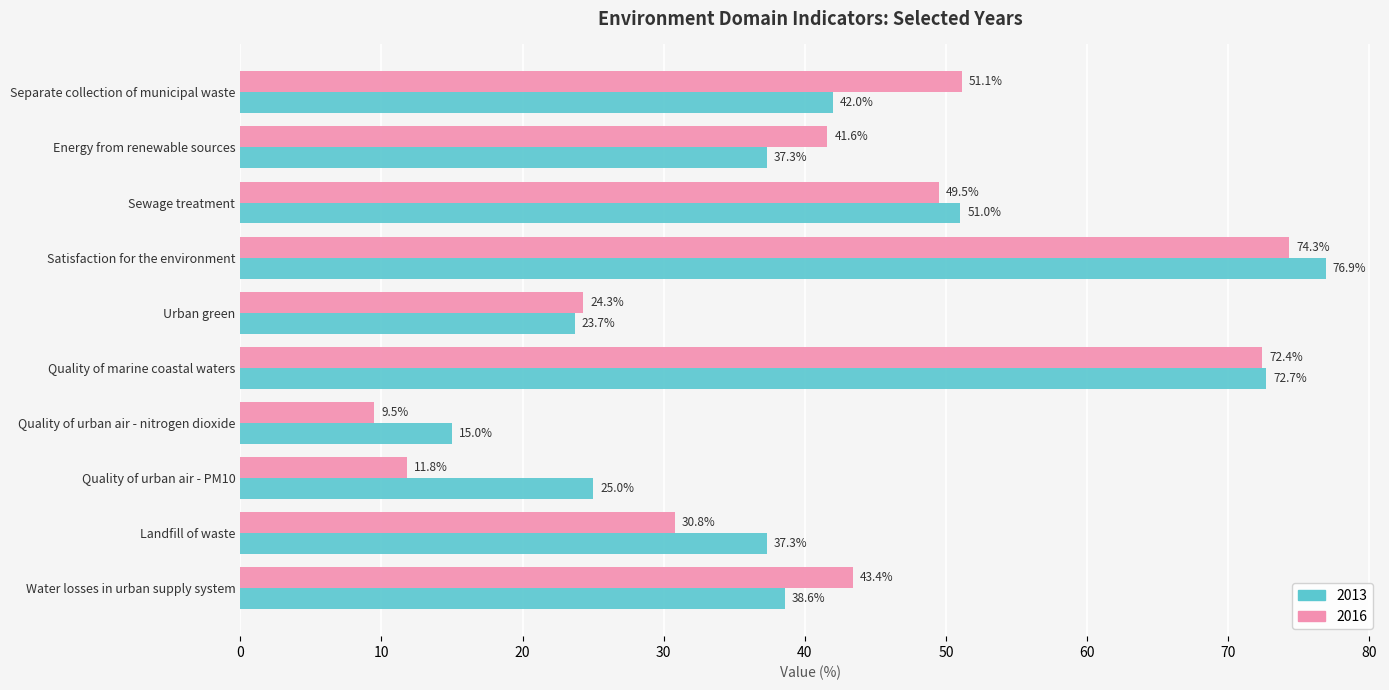

What is the sum of all 2013 values?

419.5